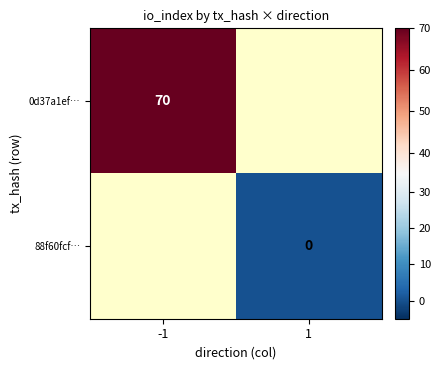

At which category does the chart reach its minimum across all series?

1